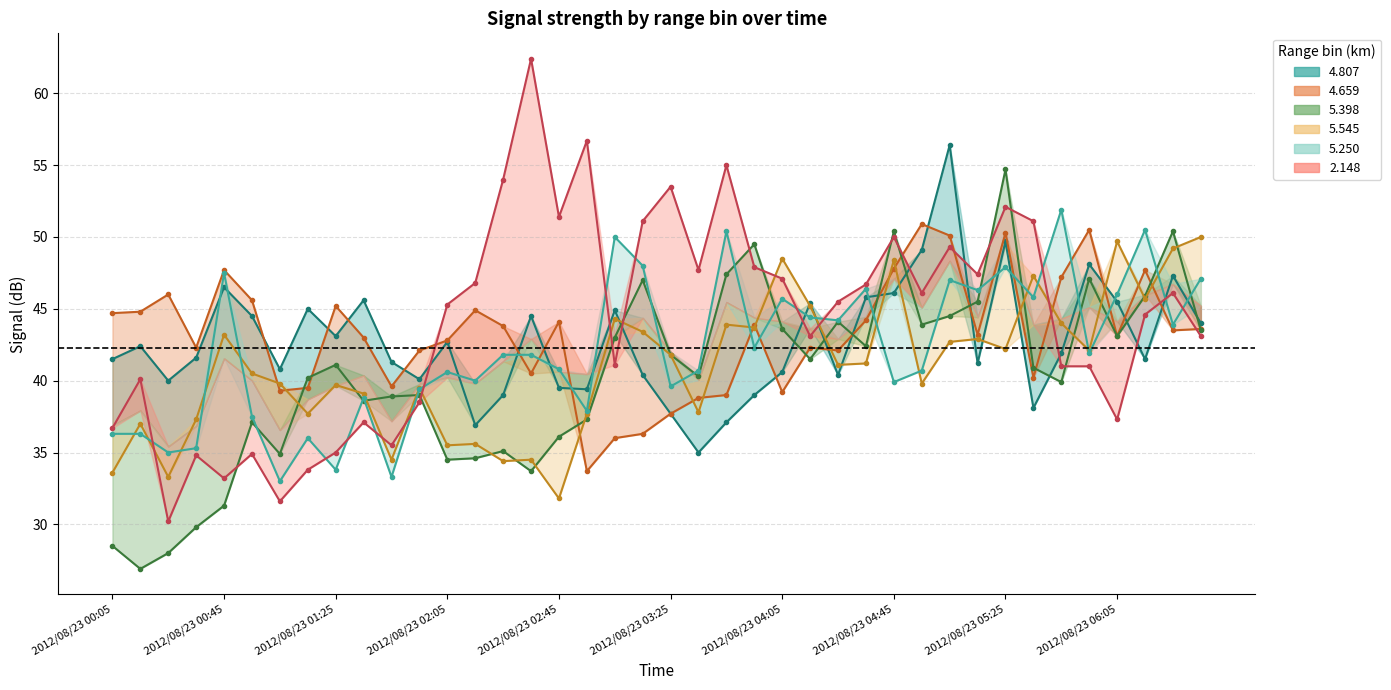

At which category does 5.250 reach its first local valley?

2012/08/23 00:25